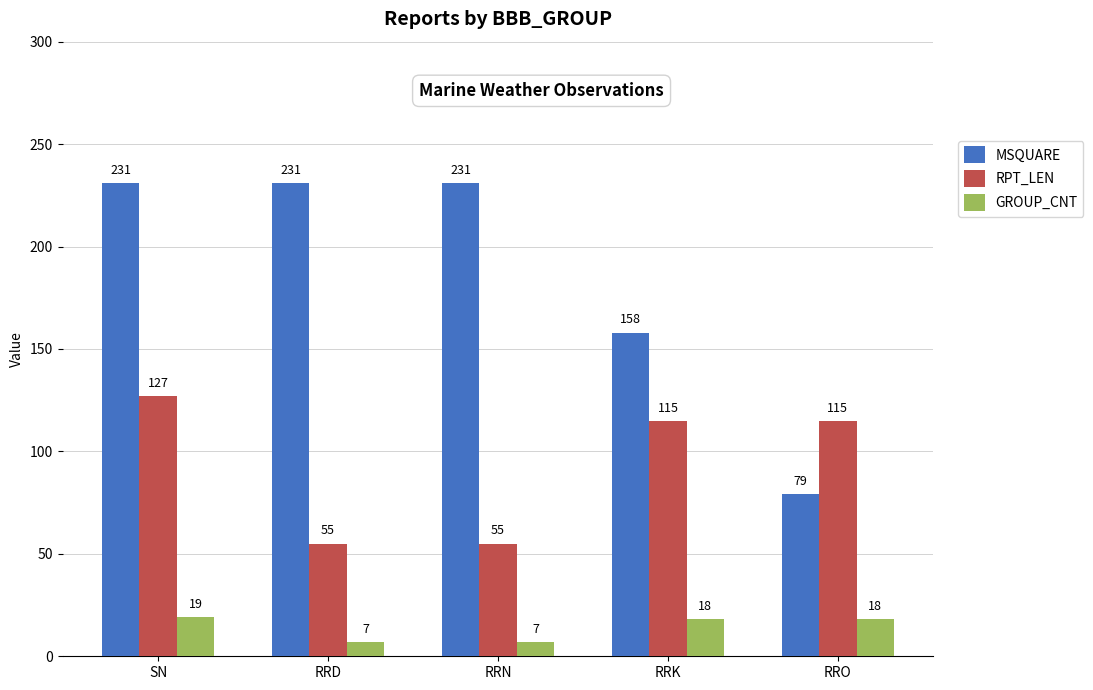

Does the chart contain any negative values?

No